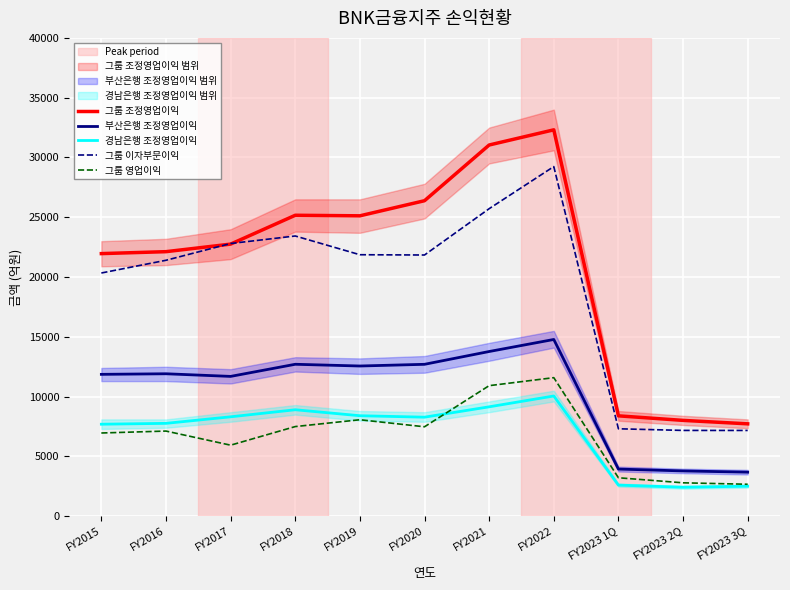

Reading left to right, extract all data points from this chart.

그룹 조정영업이익: 21962	22124	22756	25168	25122	26385	31043	32312	8396	8016	7728
부산은행 조정영업이익: 11866	11914	11694	12708	12563	12705	13775	14782	3945	3789	3686
경남은행 조정영업이익: 7696	7768	8315	8905	8405	8284	9151	10056	2604	2425	2513
그룹 이자부문이익: 20340	21404	22806	23435	21868	21845	25718	29239	7314	7177	7174
그룹 영업이익: 6962	7123	5943	7499	8069	7482	10920	11589	3218	2796	2675